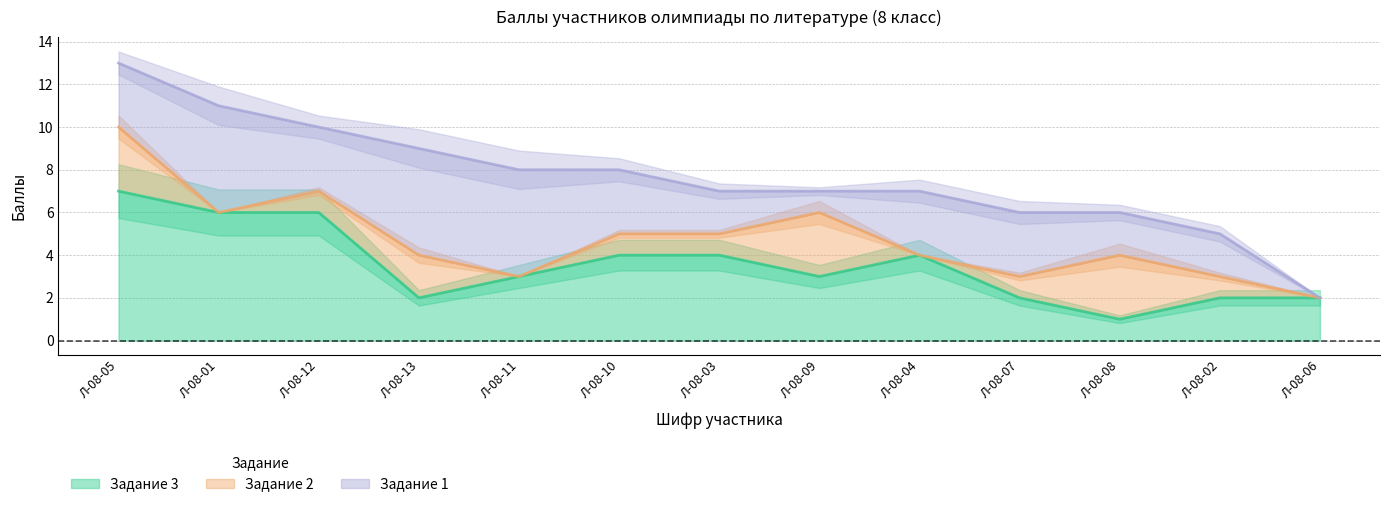

Count the number of data series in this chart.

3